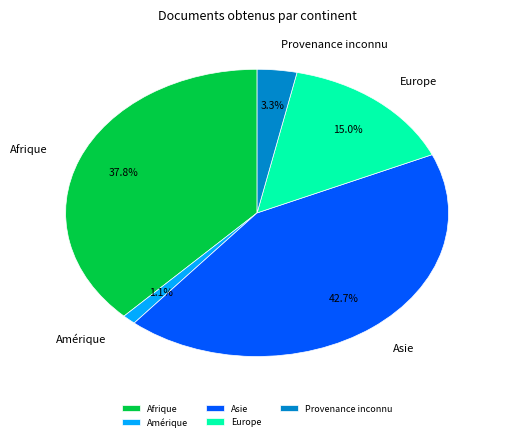

Combined, what portion of the pie is Amérique and Afrique?

38.9%